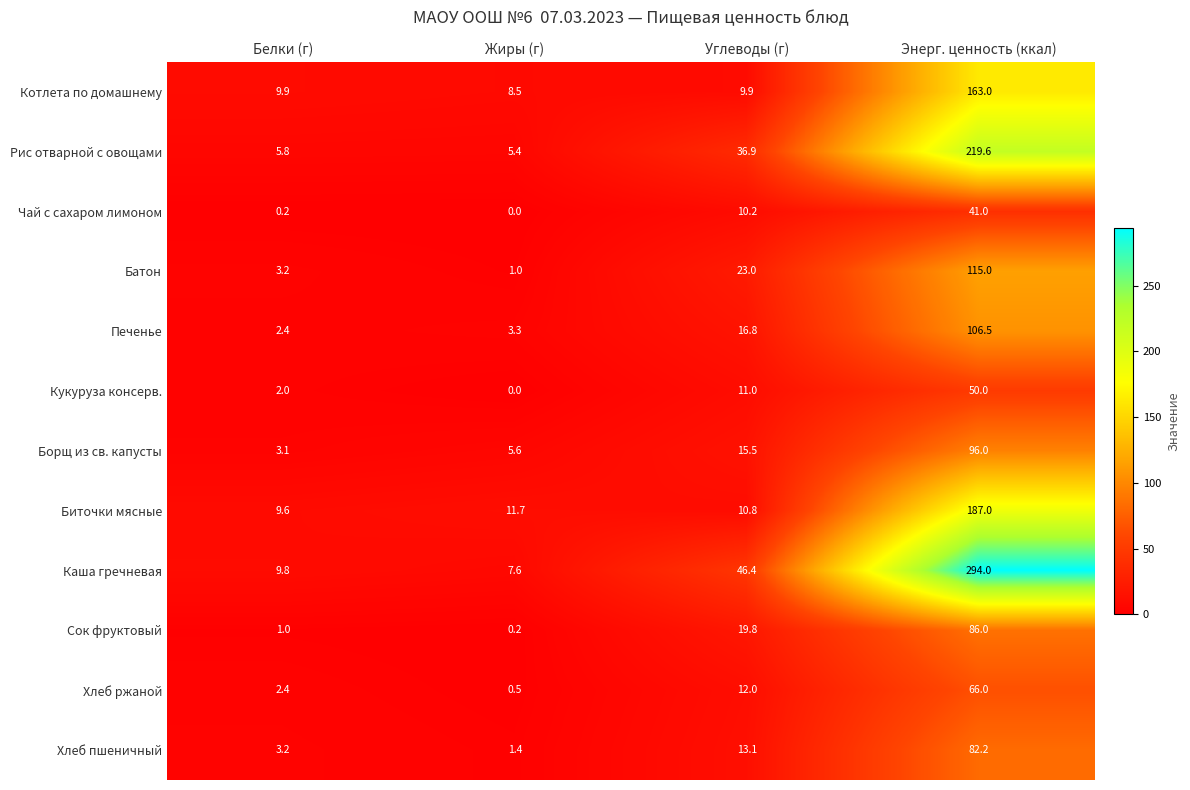

What is the approximate value of Рис отварной с овощами at Углеводы (г)?

36.9